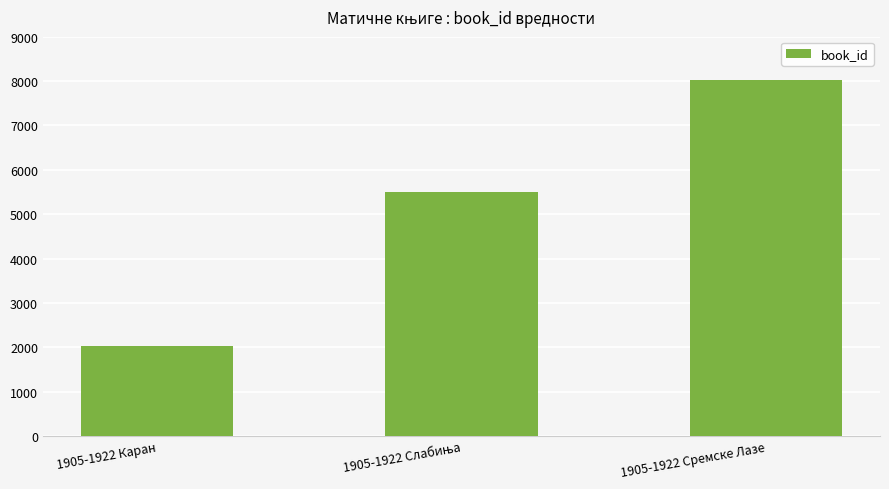

The chart shows a value of 10818 at 1905-1922 Сремске Лазе. True or false?

False